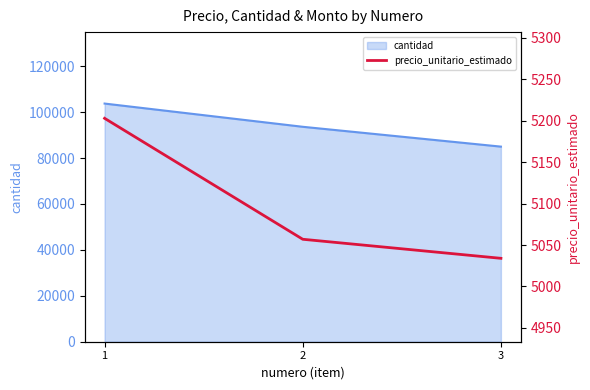

Does the chart have visible grid lines?

No